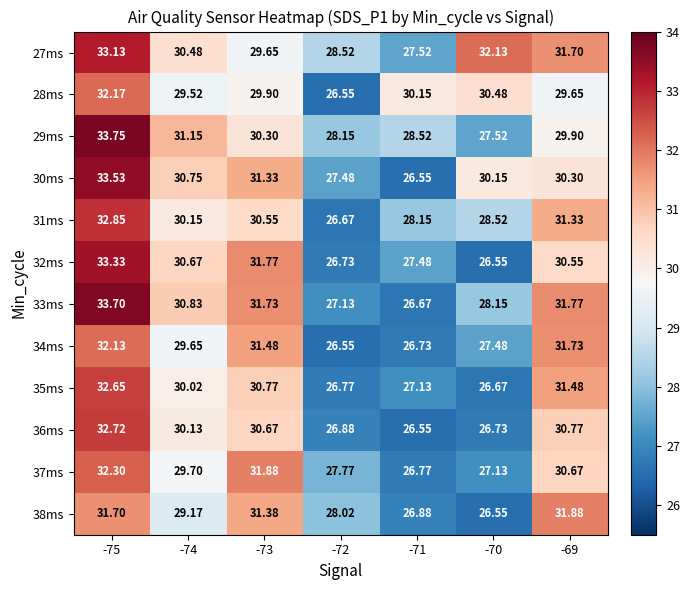

Is the value of 27ms at -72 greater than the value of 33ms at -72?

Yes